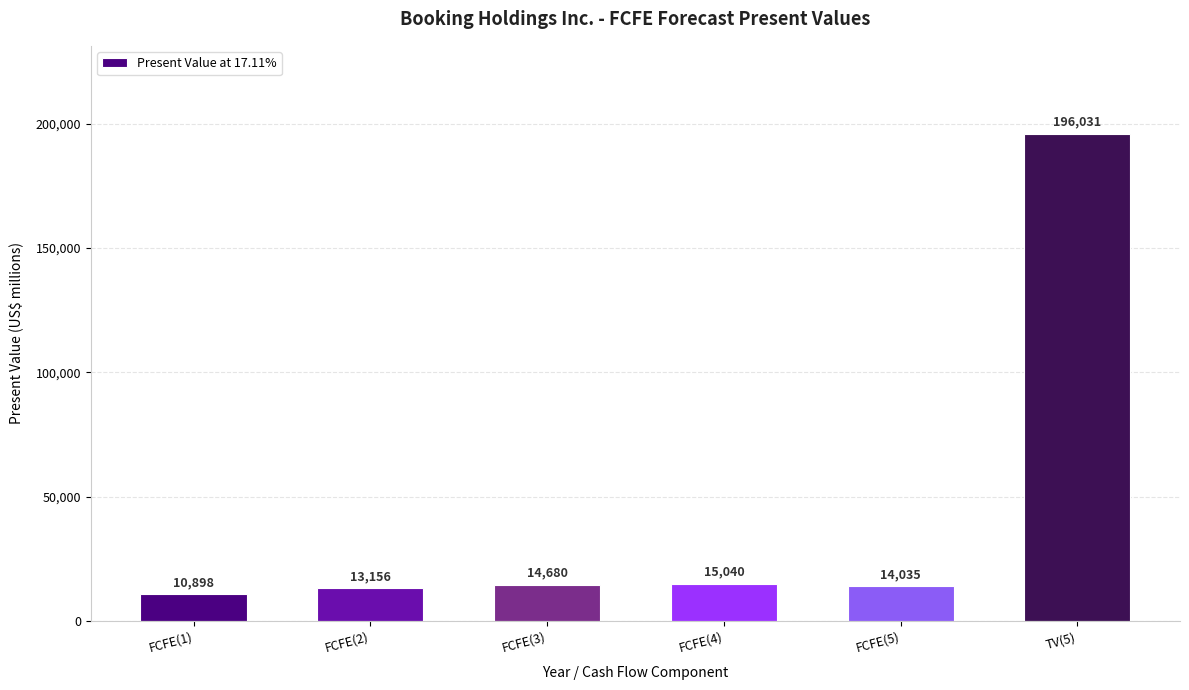

Reading left to right, transcribe all the data shown in this chart.

FCFE(1)=10898	FCFE(2)=13156	FCFE(3)=14680	FCFE(4)=15040	FCFE(5)=14035	TV(5)=196031